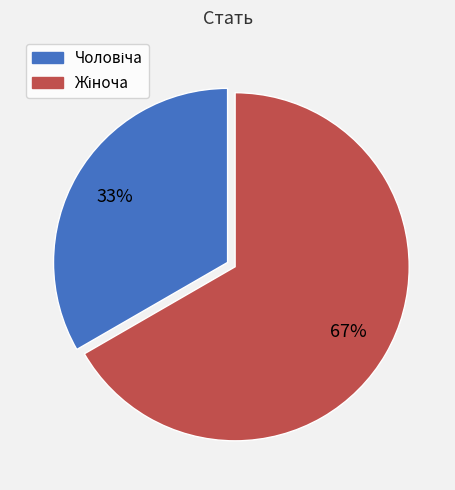

Is there a majority slice in this chart?

Yes